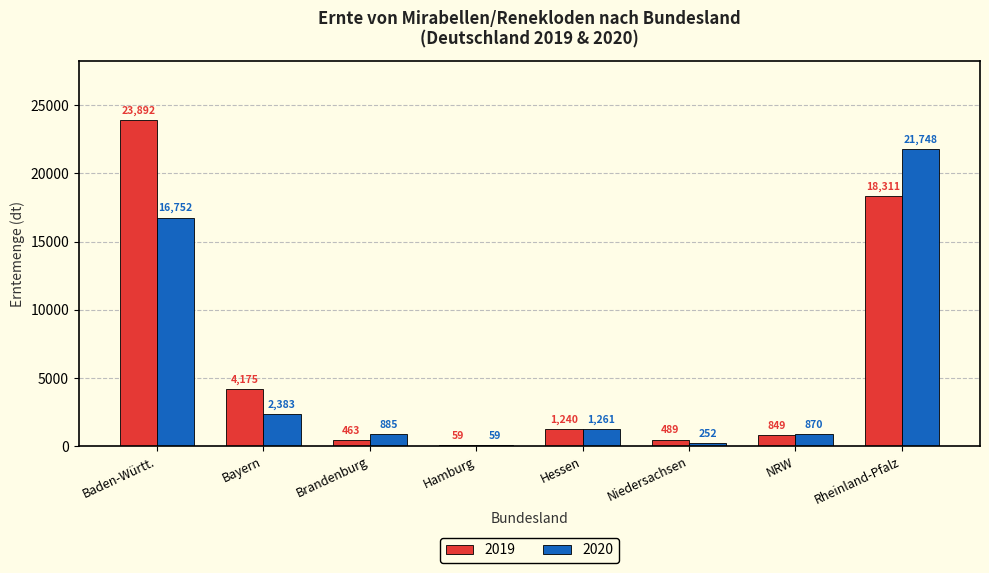

What is the sum of all 2019 values?

49478